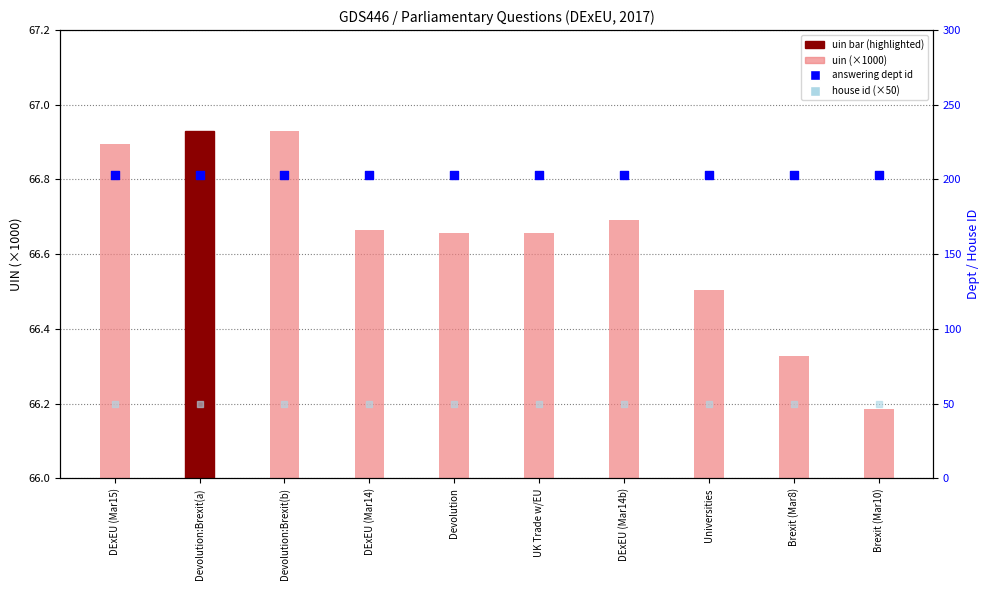

Which series has the largest Y range (max minus min)?

uin (×1000)